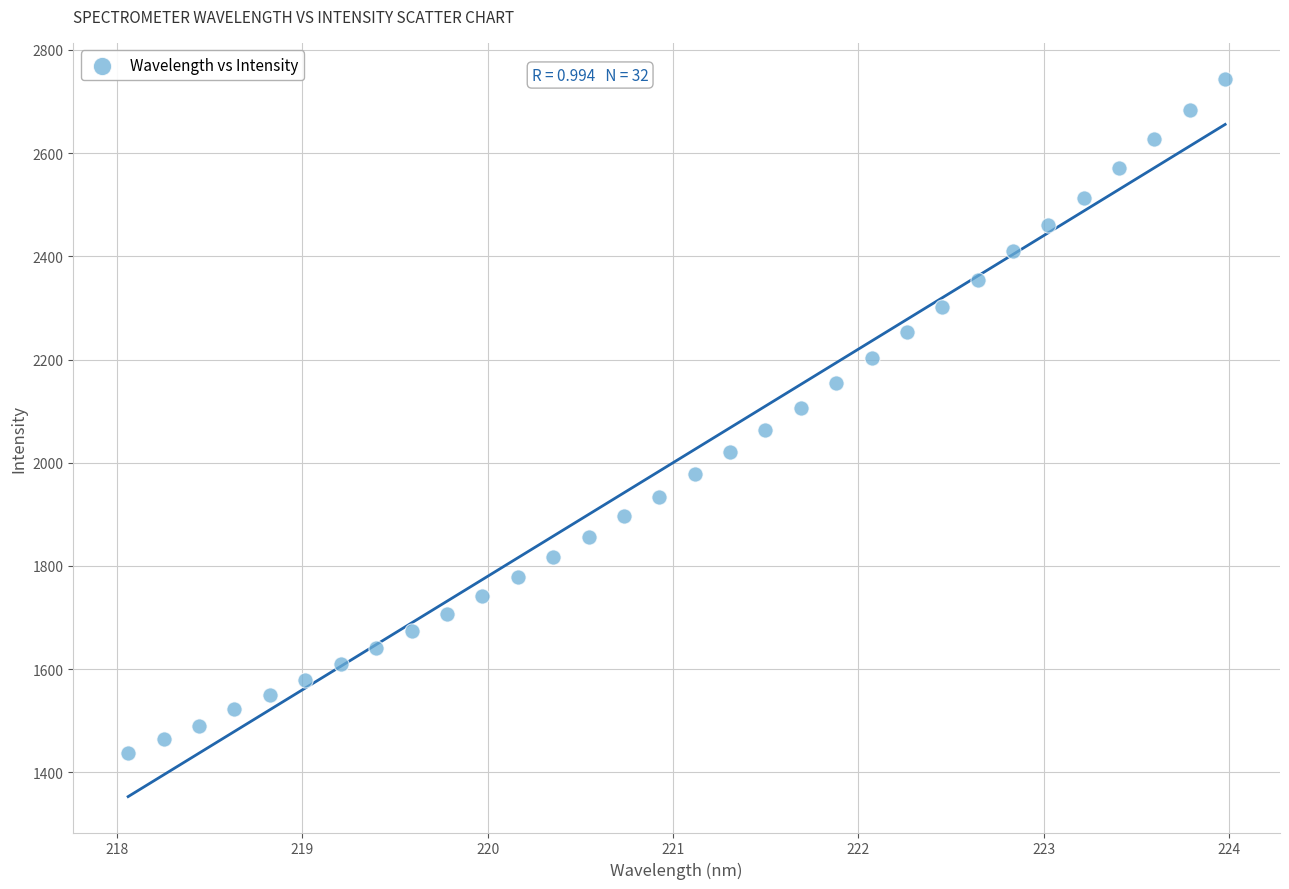

What is the range of Y values (max minus min)?

1306.0